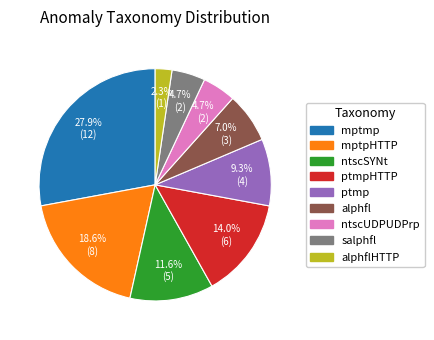

Does any single category account for the majority?

No